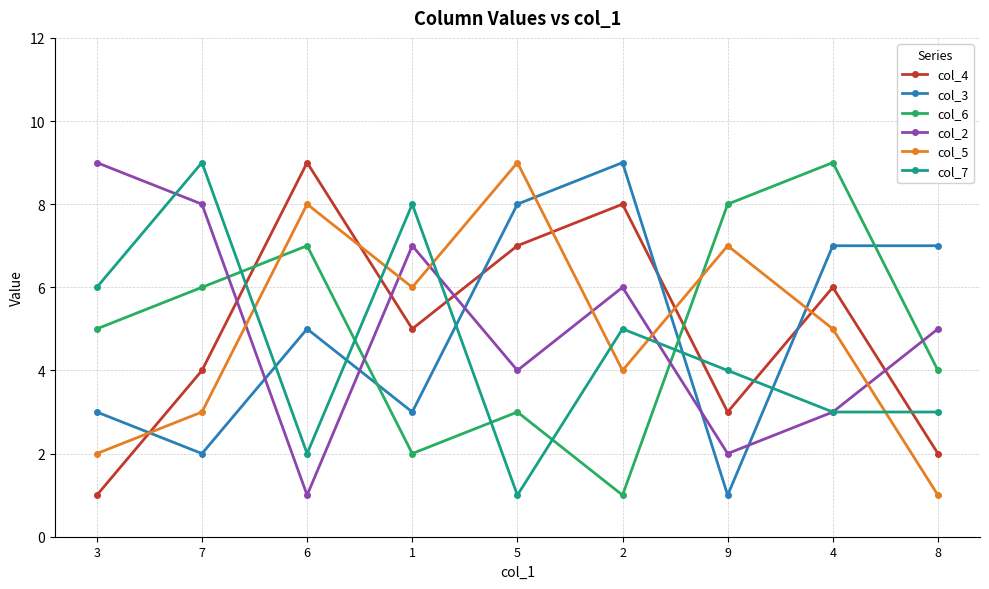

How many categories are shown in the chart?

9